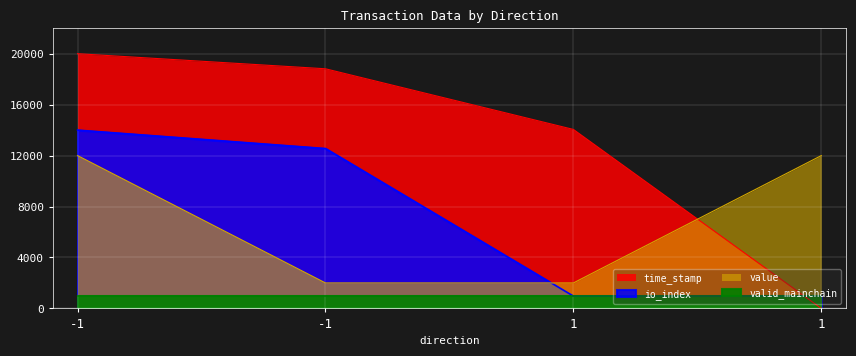

The io_index series shows 14000.0 at -1. True or false?

True